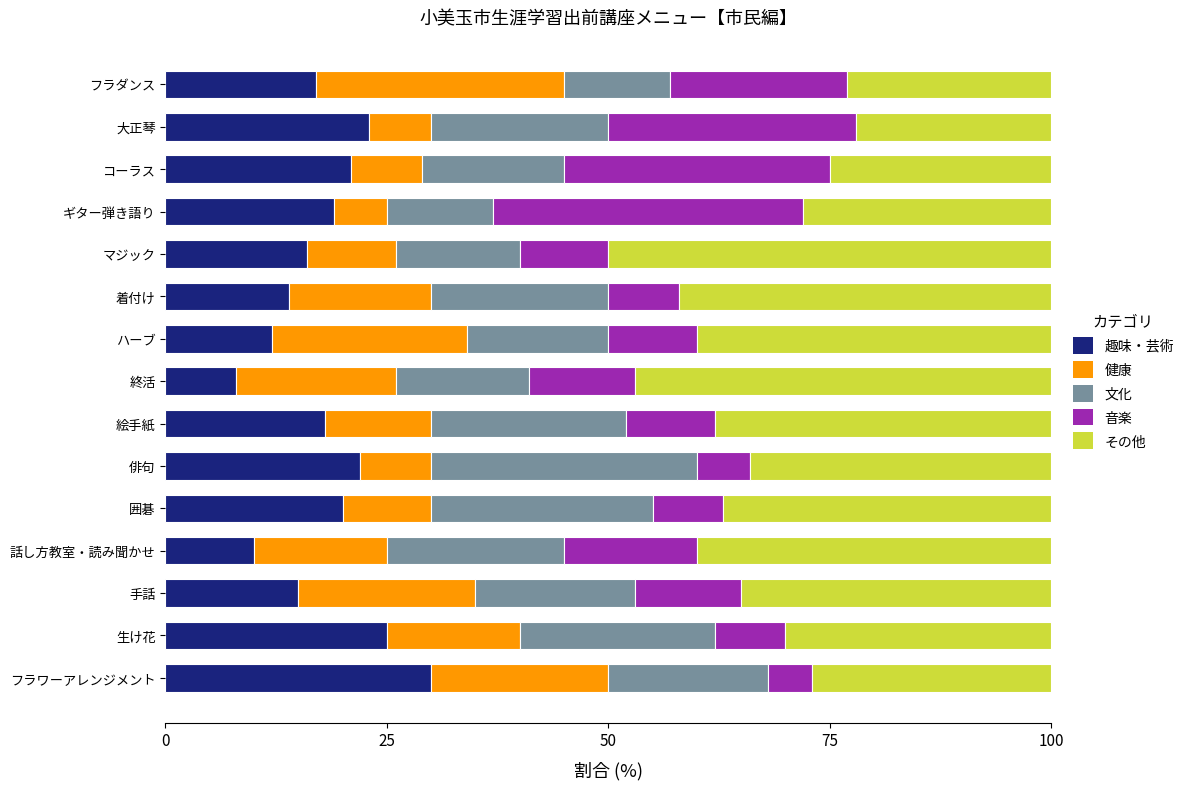

What is the total value across all series at 話し方教室・読み聞かせ?

100